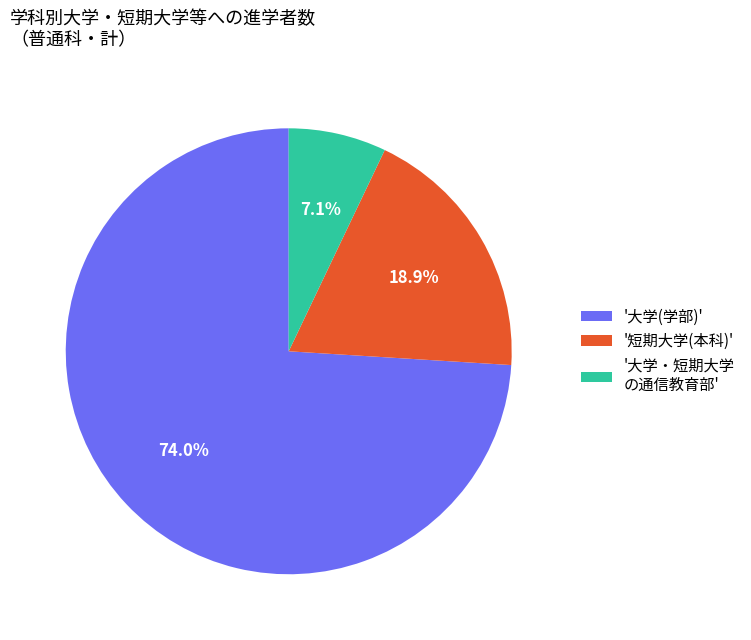

Rank the categories by value from highest to lowest.

'大学(学部)', '短期大学(本科)', '大学・短期大学 の通信教育部'